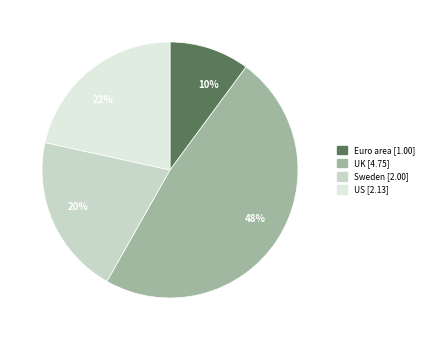

To the nearest percent, what is the average slice percentage?

25%